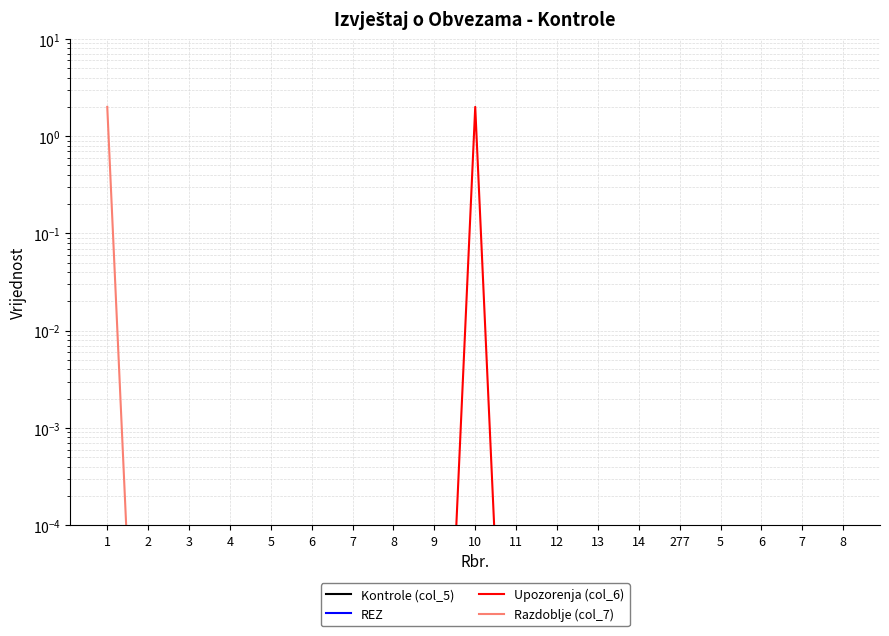

Which series has the largest range (max minus min)?

Upozorenja (col_6)